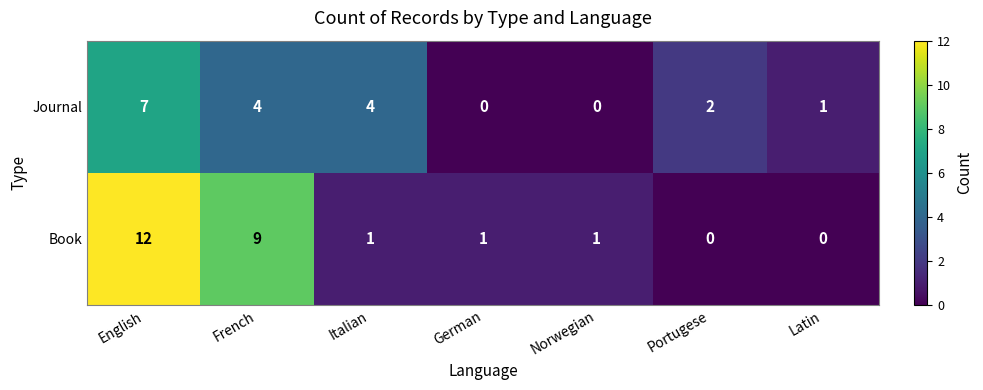

Reading right to left, extract all data points from this chart.

Journal: Latin=1	Portugese=2	Norwegian=0	German=0	Italian=4	French=4	English=7
Book: Latin=0	Portugese=0	Norwegian=1	German=1	Italian=1	French=9	English=12